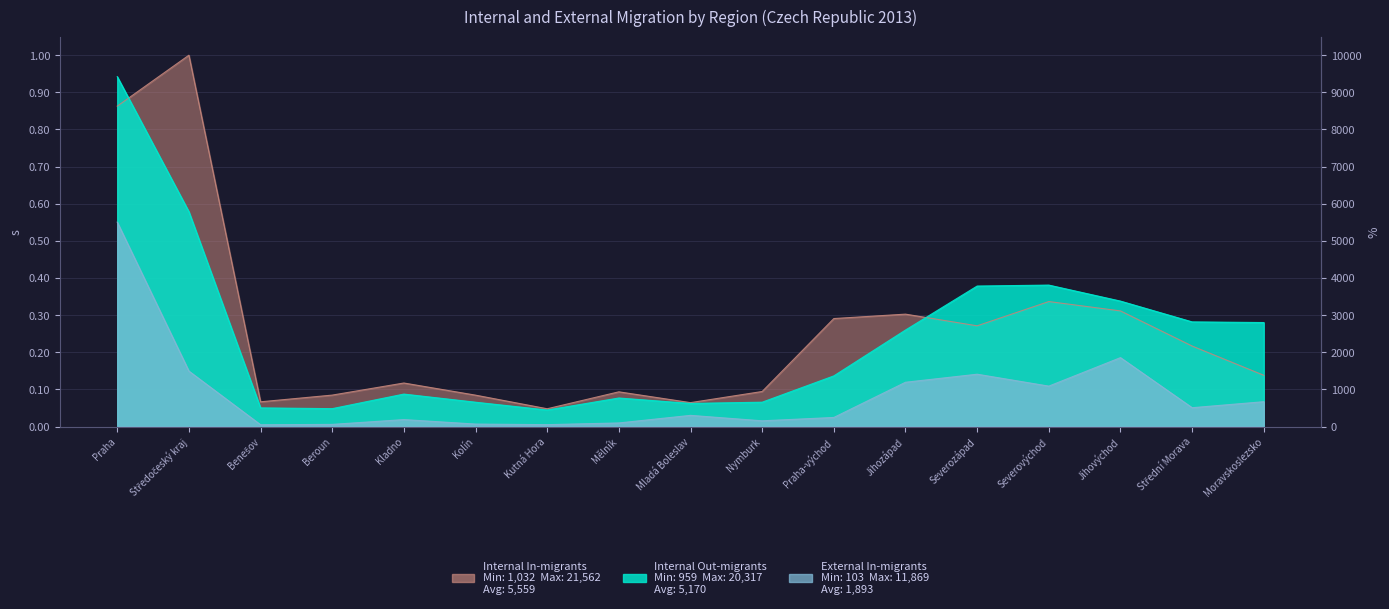

What is the difference between the second highest and minimum values in the Internal In-migrants series?

0.8